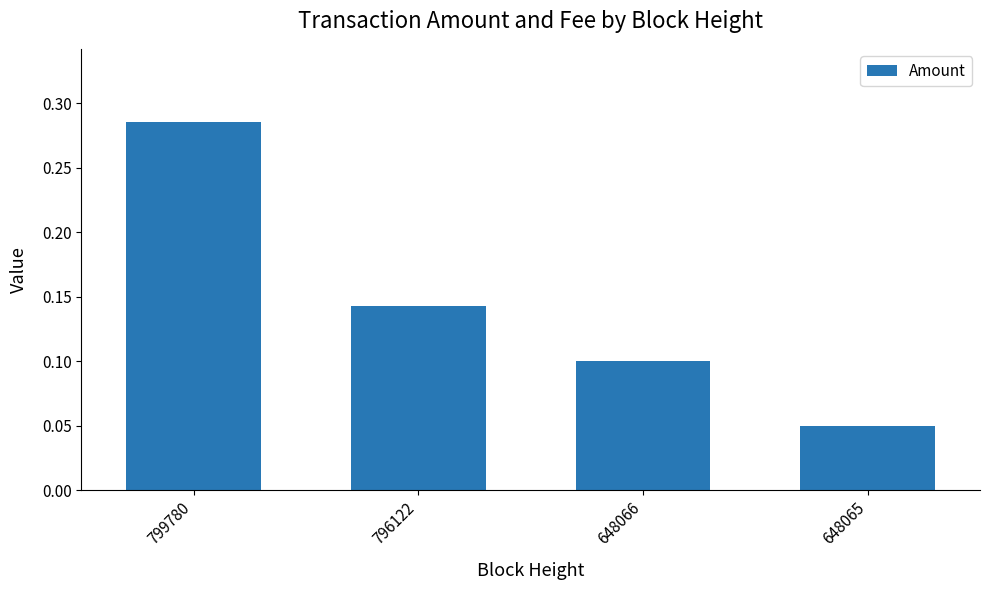

List the labels in order of value, largest first.

799780, 796122, 648066, 648065